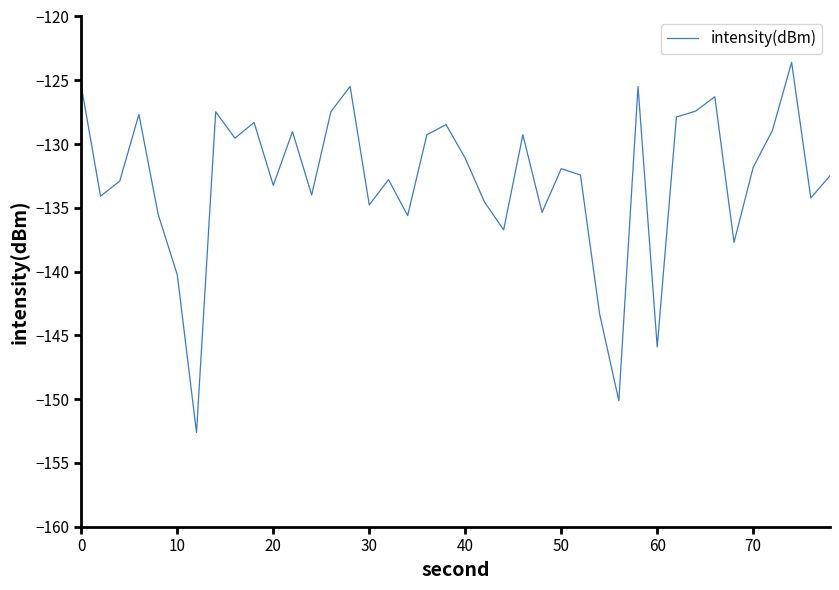

What is the greatest value displayed?

-123.6